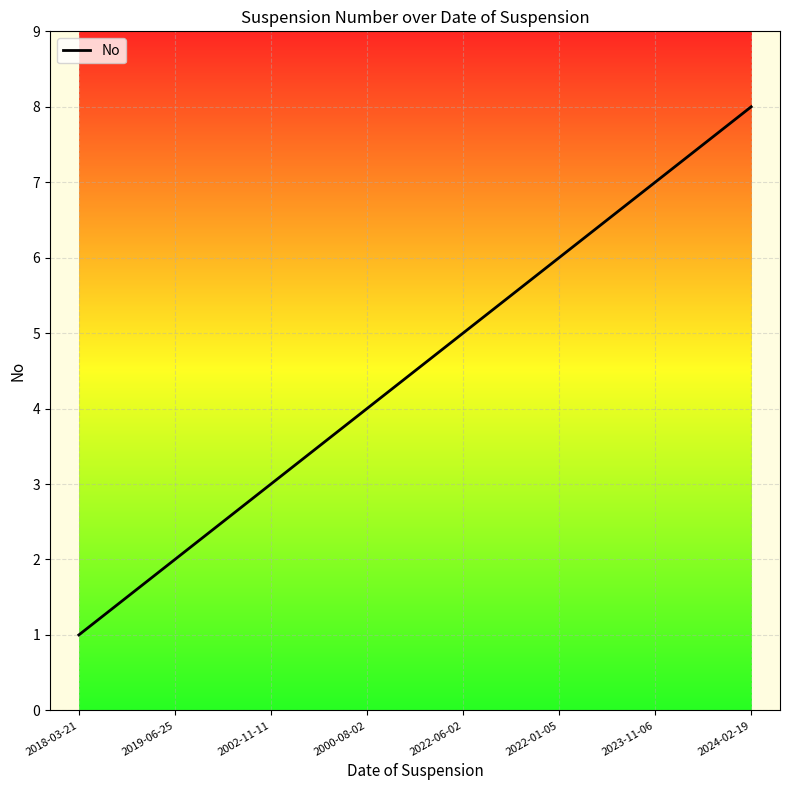

The chart shows a value of 2 at 2019-06-25. True or false?

True